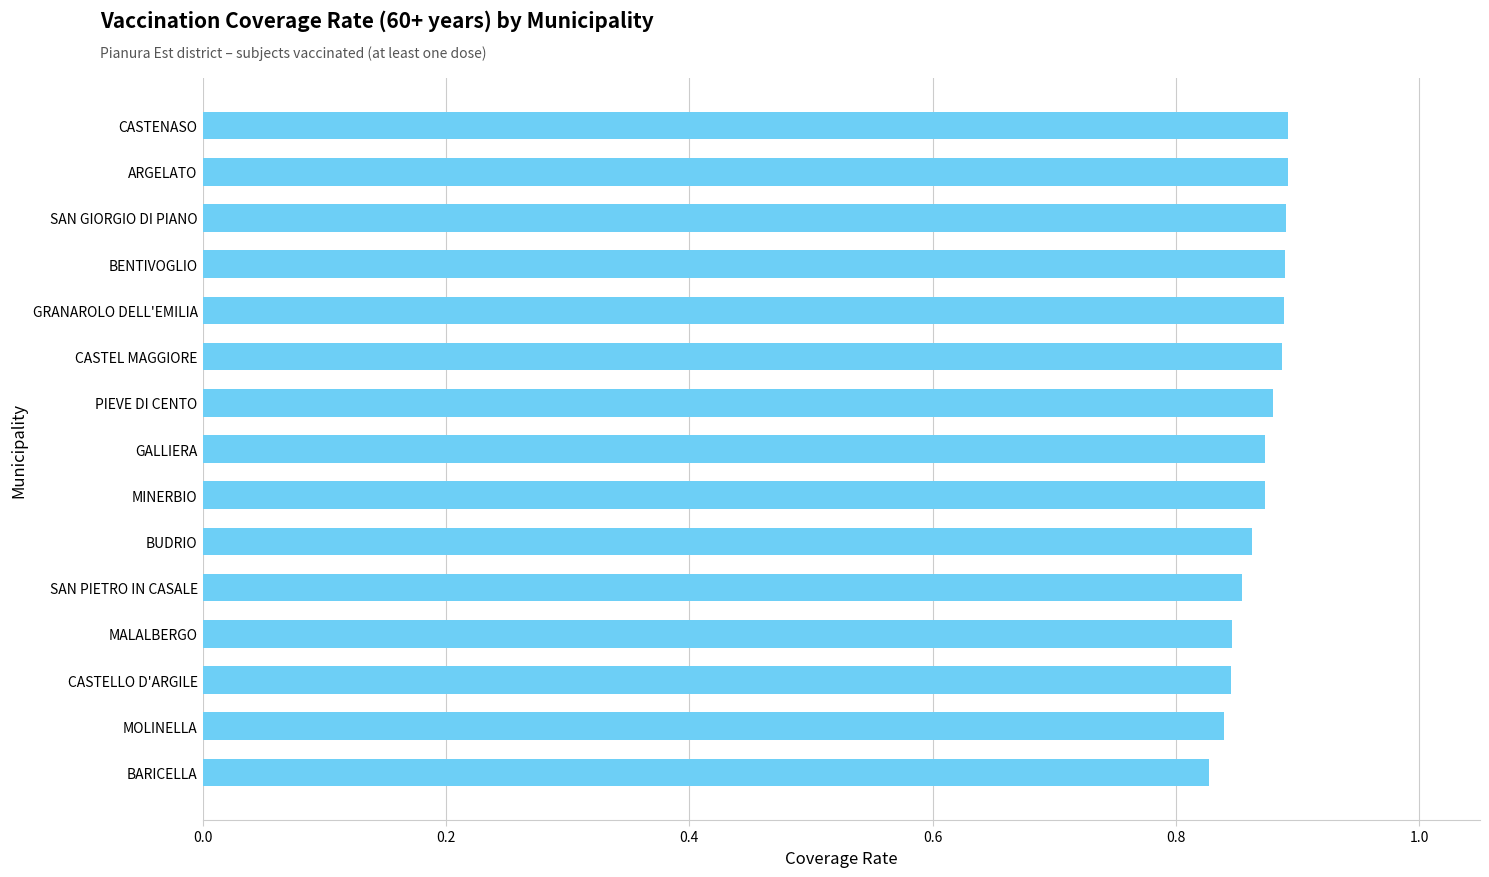

True or false: the data shows 0.9 at BUDRIO.

True